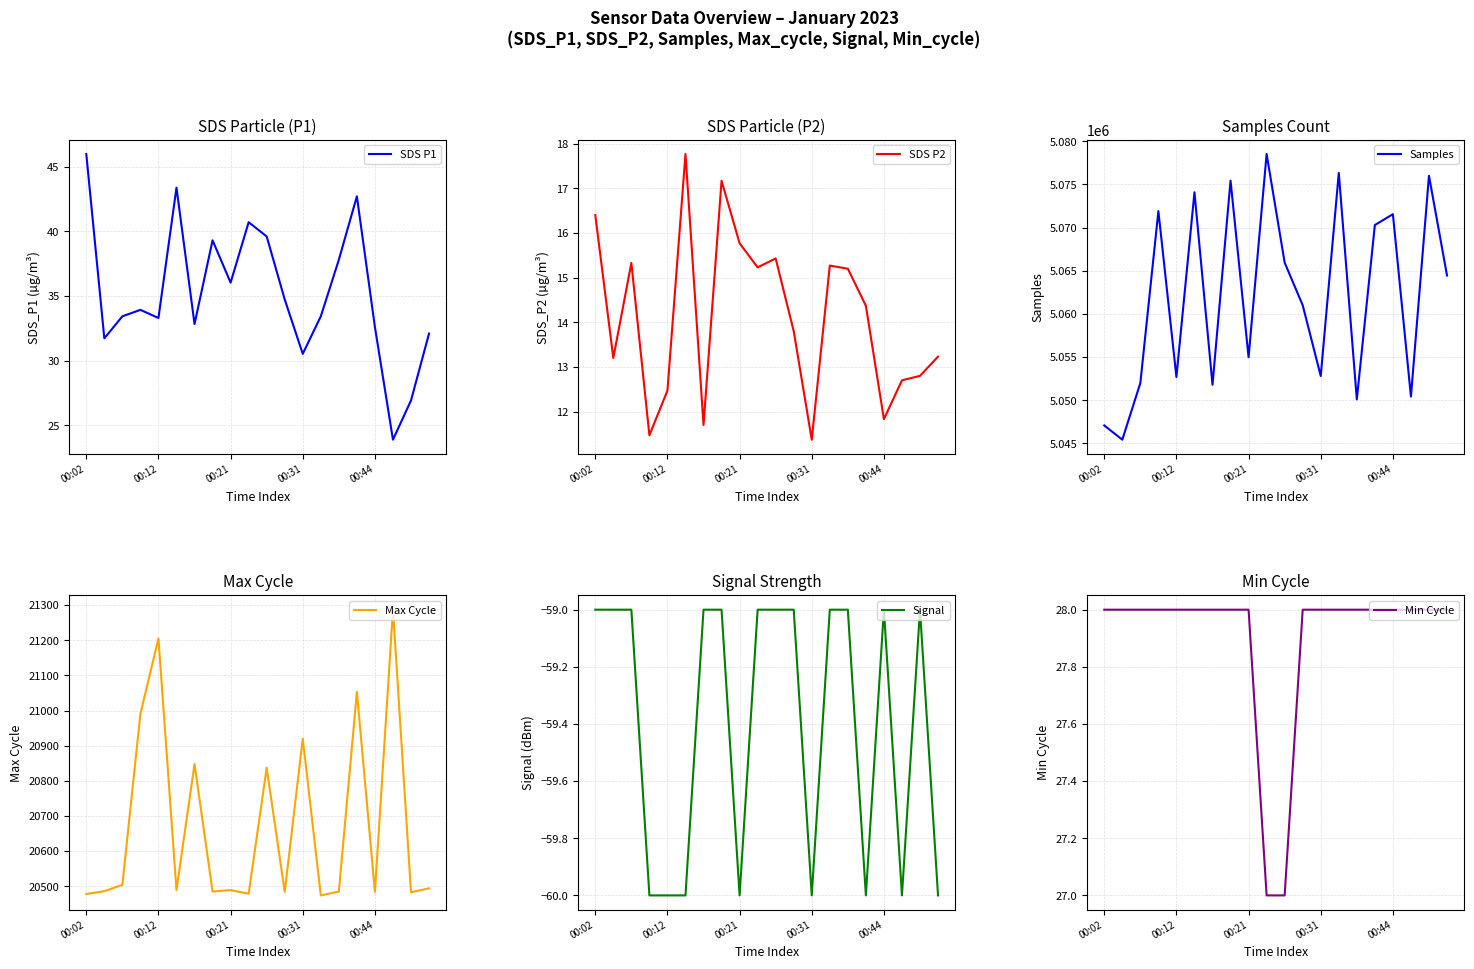

In Signal, how many points are lower than both neighbors (excluding endpoints)?

4